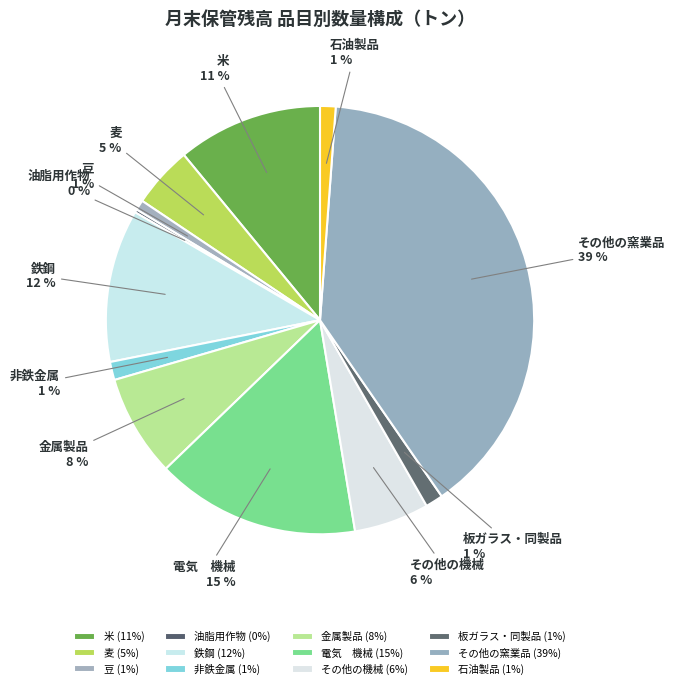

The 麦 slice represents 14% of the pie. True or false?

False